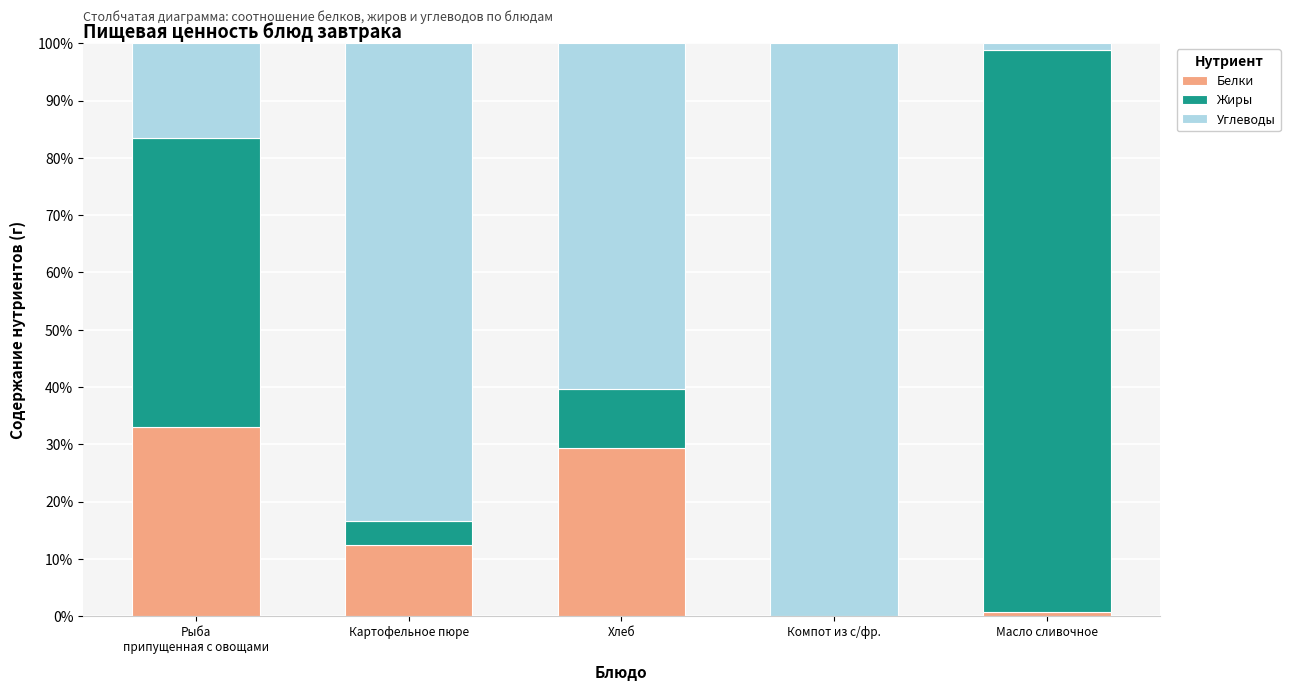

What is the total value across all series at Компот из с/фр.?

100.0